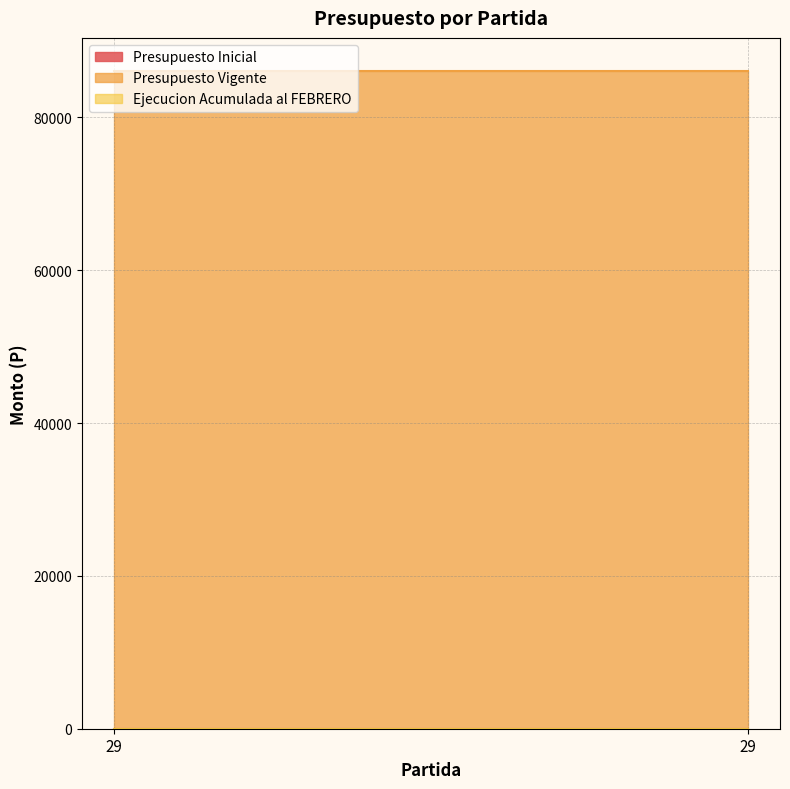

Which label corresponds to the largest value in the chart?

29